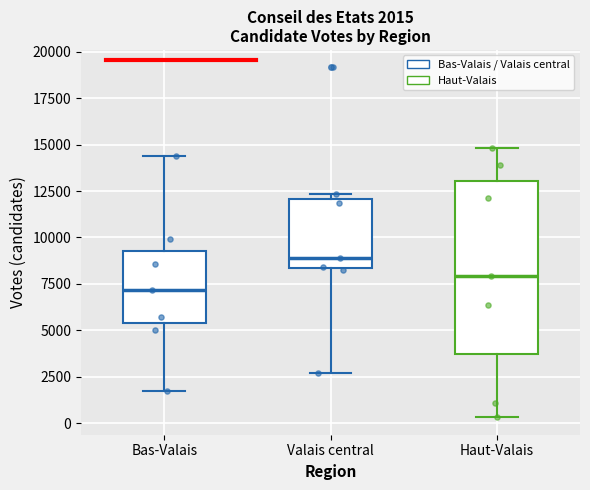

Which box is the tallest, from its lower edge to its upper edge?

Haut-Valais